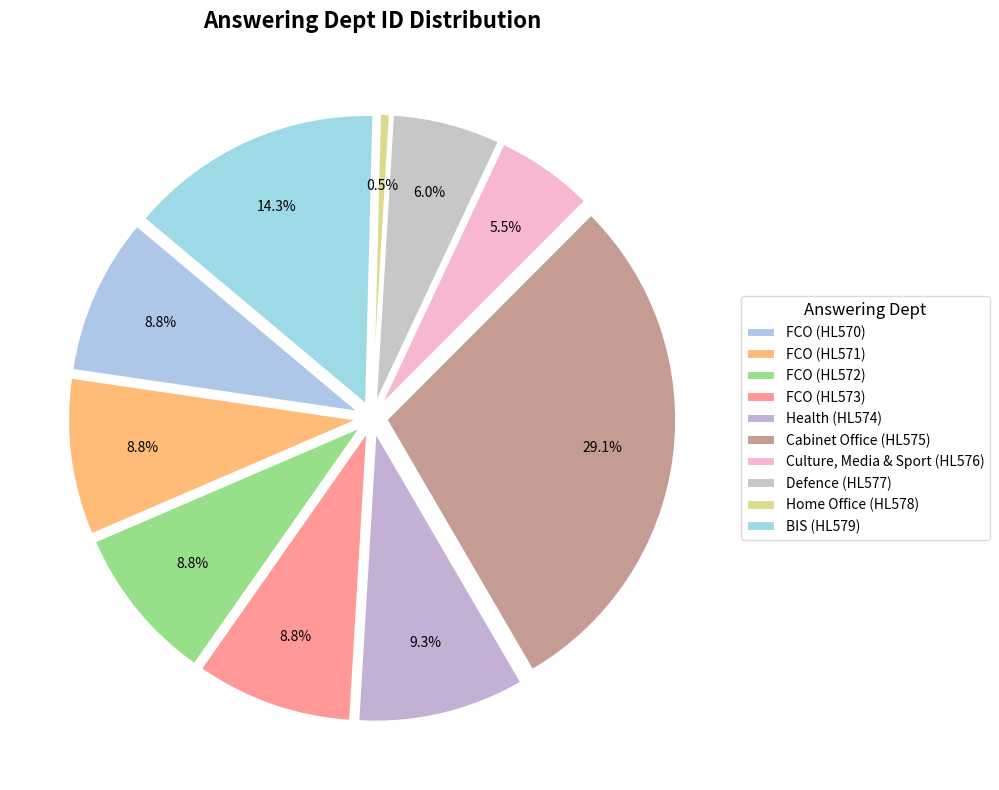

How much of the chart is everything except Foreign and Commonwealth Office (HL573)?

91.2%